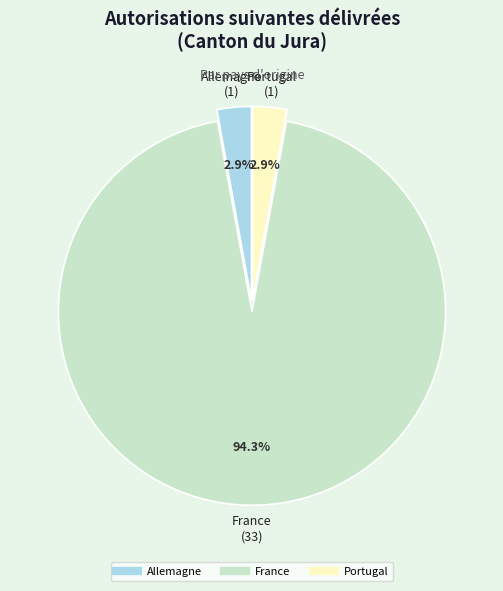

What is the largest slice in the pie chart?

France